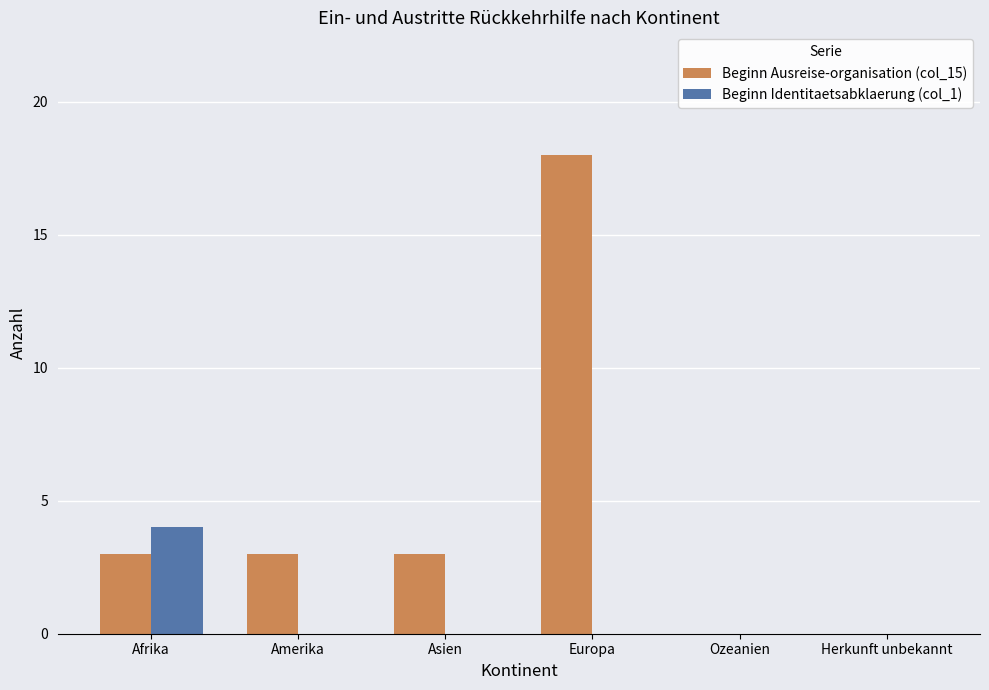

What is the sum of all Beginn Identitaetsabklaerung (col_1) values?

4